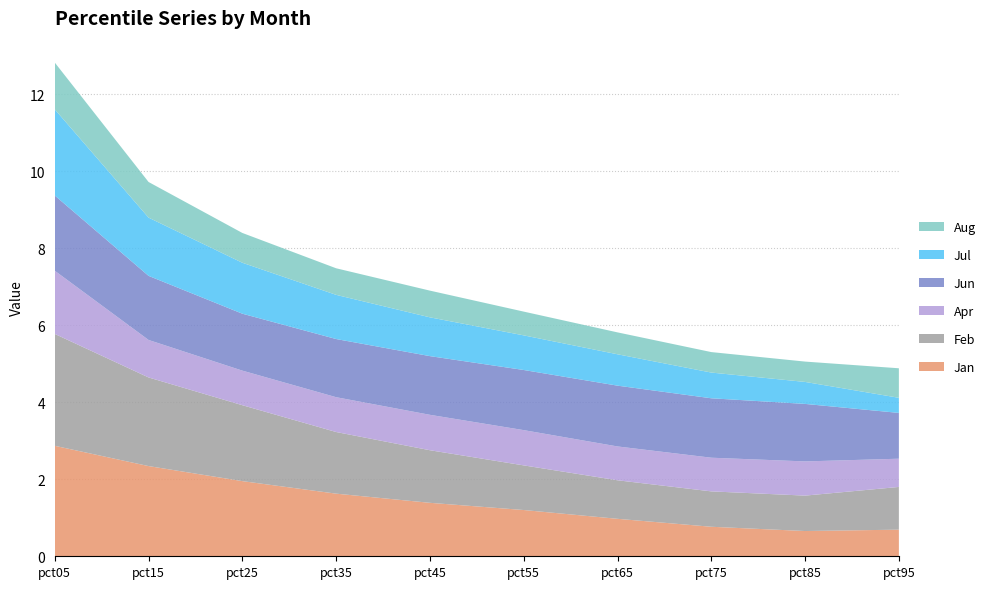

Reading right to left, what are all the values shown in this chart?

Jan: pct95=0.7	pct85=0.7	pct75=0.8	pct65=1.0	pct55=1.2	pct45=1.4	pct35=1.6	pct25=2.0	pct15=2.3	pct05=2.9
Feb: pct95=1.1	pct85=0.9	pct75=0.9	pct65=1.0	pct55=1.2	pct45=1.4	pct35=1.6	pct25=2.0	pct15=2.3	pct05=2.9
Apr: pct95=0.7	pct85=0.9	pct75=0.9	pct65=0.9	pct55=0.9	pct45=0.9	pct35=0.9	pct25=0.9	pct15=1.0	pct05=1.6
Jun: pct95=1.2	pct85=1.5	pct75=1.5	pct65=1.6	pct55=1.6	pct45=1.5	pct35=1.5	pct25=1.5	pct15=1.7	pct05=2.0
Jul: pct95=0.4	pct85=0.6	pct75=0.7	pct65=0.8	pct55=0.9	pct45=1.0	pct35=1.1	pct25=1.3	pct15=1.5	pct05=2.2
Aug: pct95=0.8	pct85=0.5	pct75=0.5	pct65=0.6	pct55=0.6	pct45=0.7	pct35=0.7	pct25=0.8	pct15=0.9	pct05=1.2